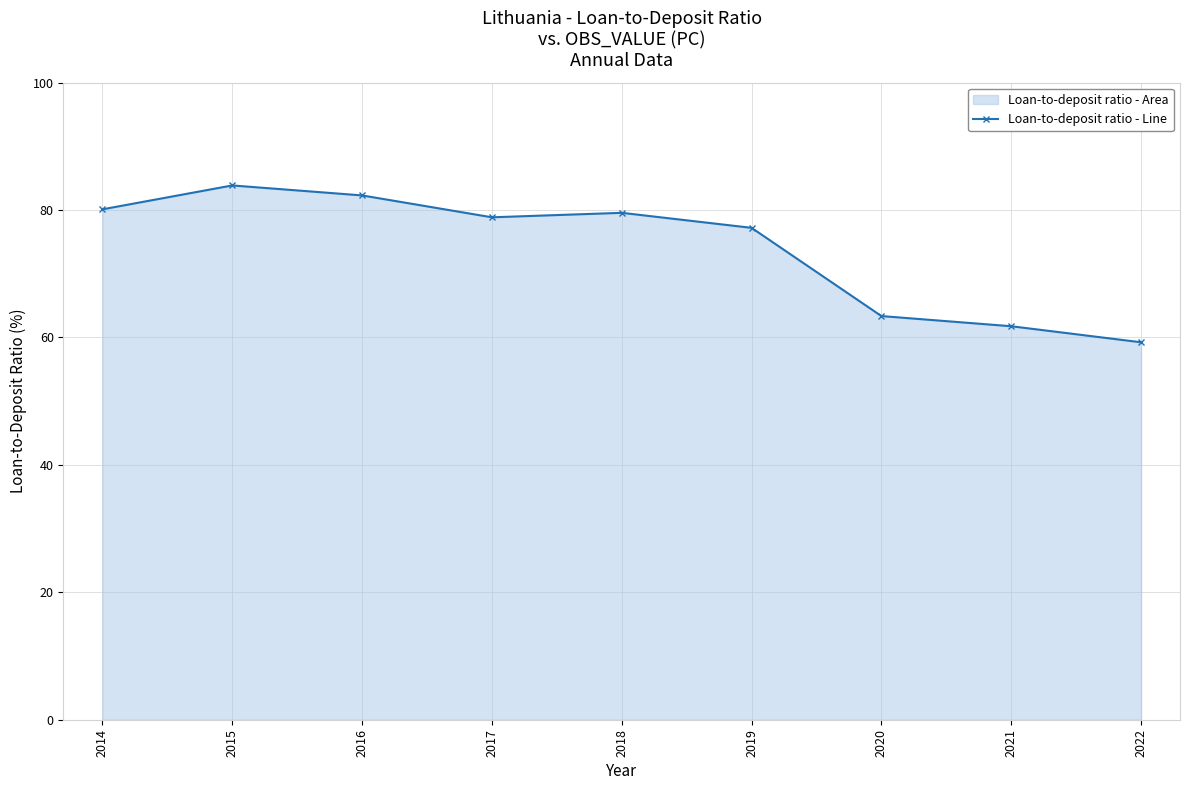

Reading left to right, extract all data points from this chart.

80.1	83.8	82.3	78.8	79.5	77.2	63.3	61.8	59.2